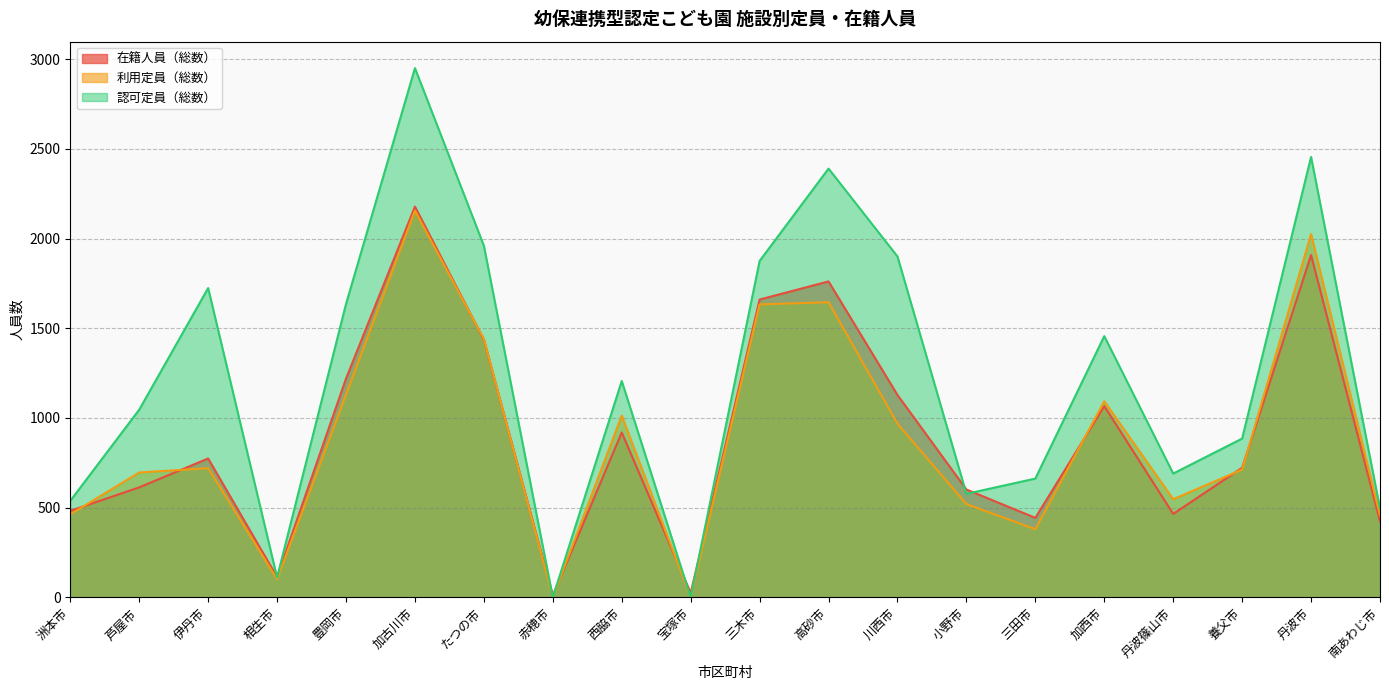

What is the approximate value of 認可定員（総数） at 丹波市, to the nearest 10?

2460